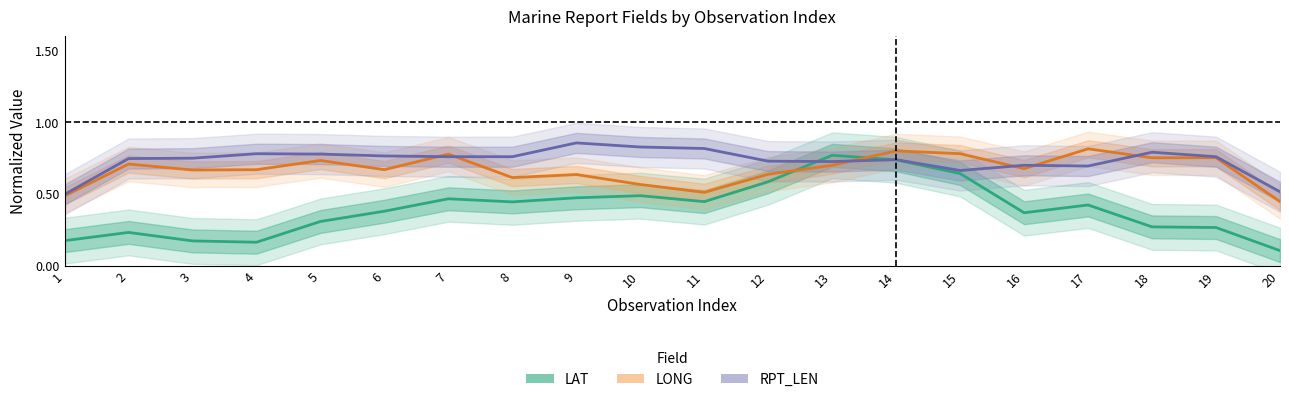

Where do RPT_LEN and LONG first cross each other?

6 and 7